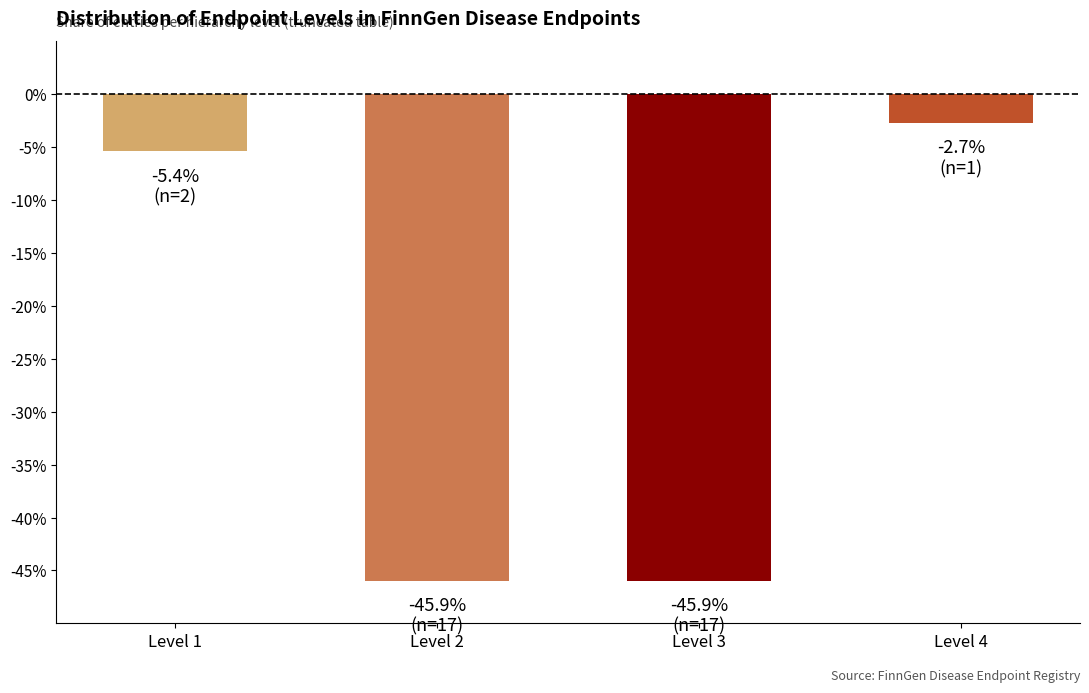

What is the sum of the values at Level 2 and Level 3?

-91.9